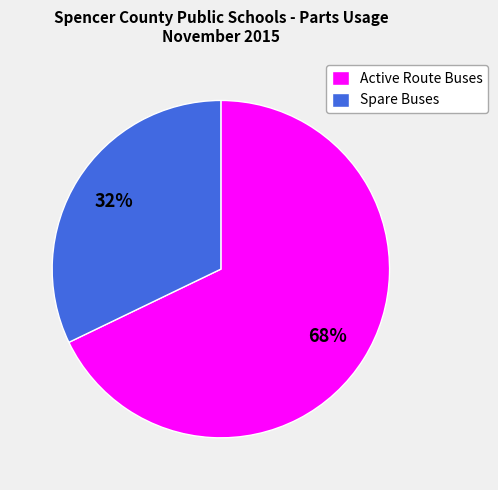

Approximately how many times larger is the value at Active Route Buses compared to Spare Buses?

2.1